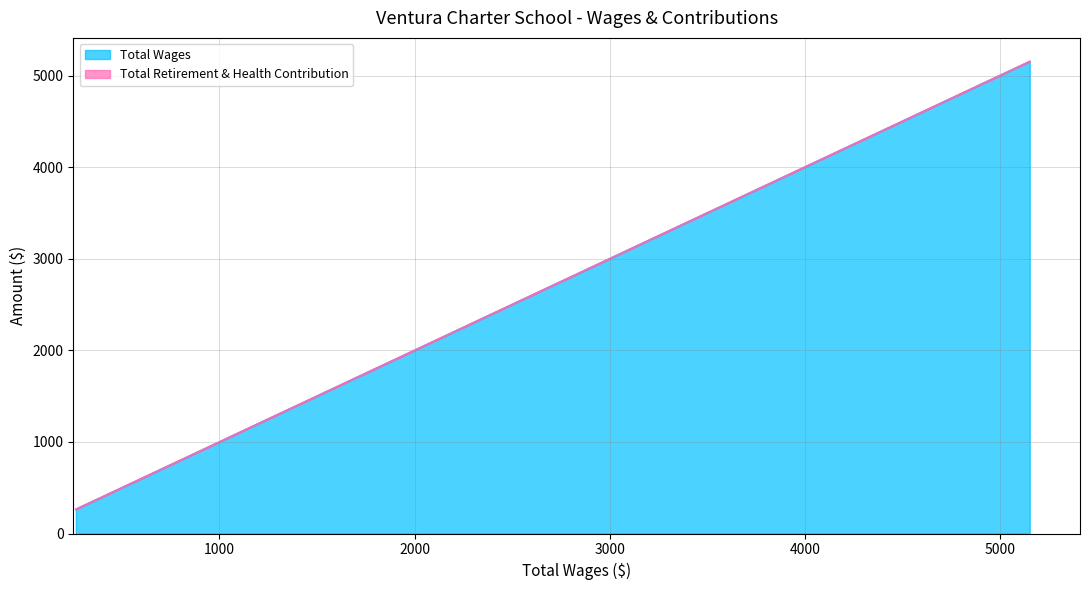

What is the maximum value for Total Wages?

5153